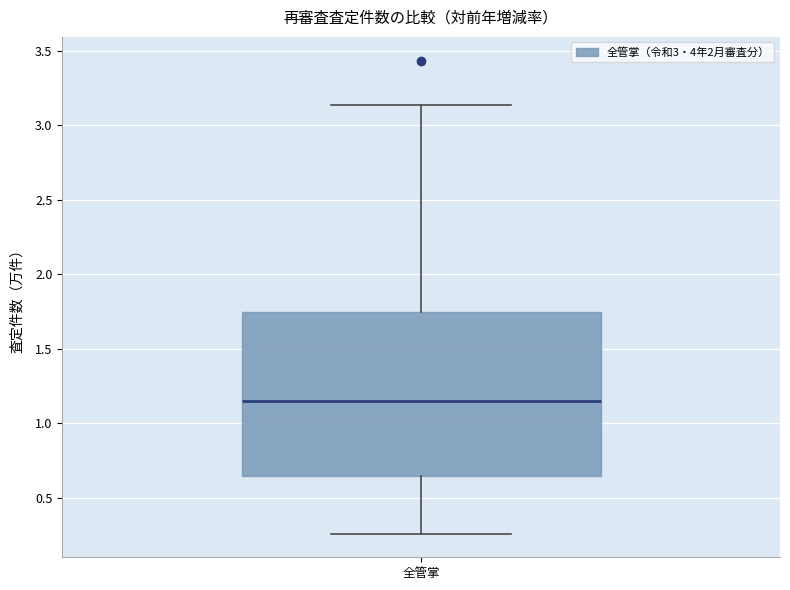

Where does the lower whisker of the box for 全管掌 end on the y-axis? The values are not printed on the chart, so give them approximately, as read against the axis.

0.25